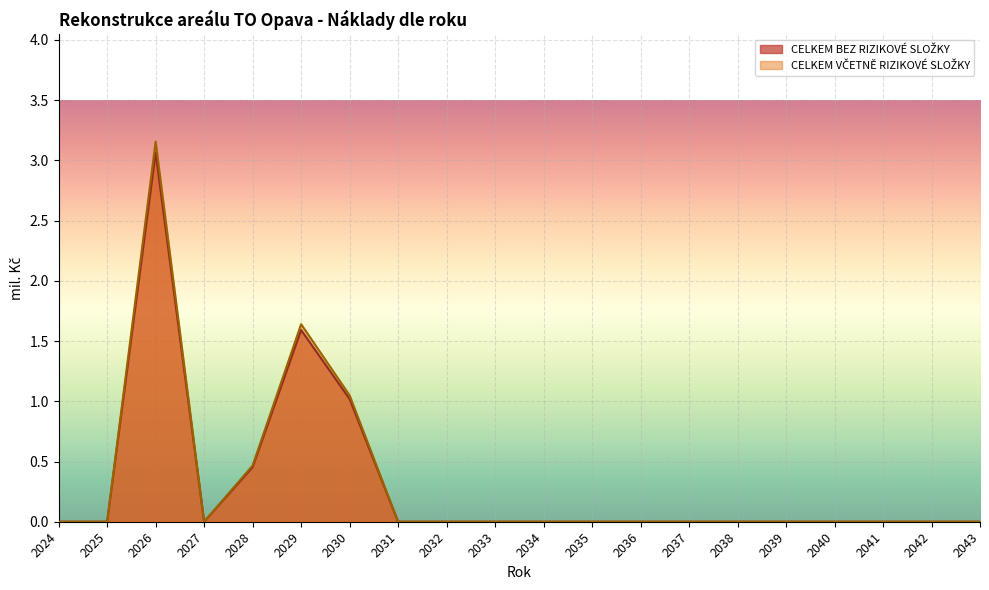

What is the difference between the CELKEM BEZ RIZIKOVÉ SLOŽKY values at 2027 and 2030?

1.0